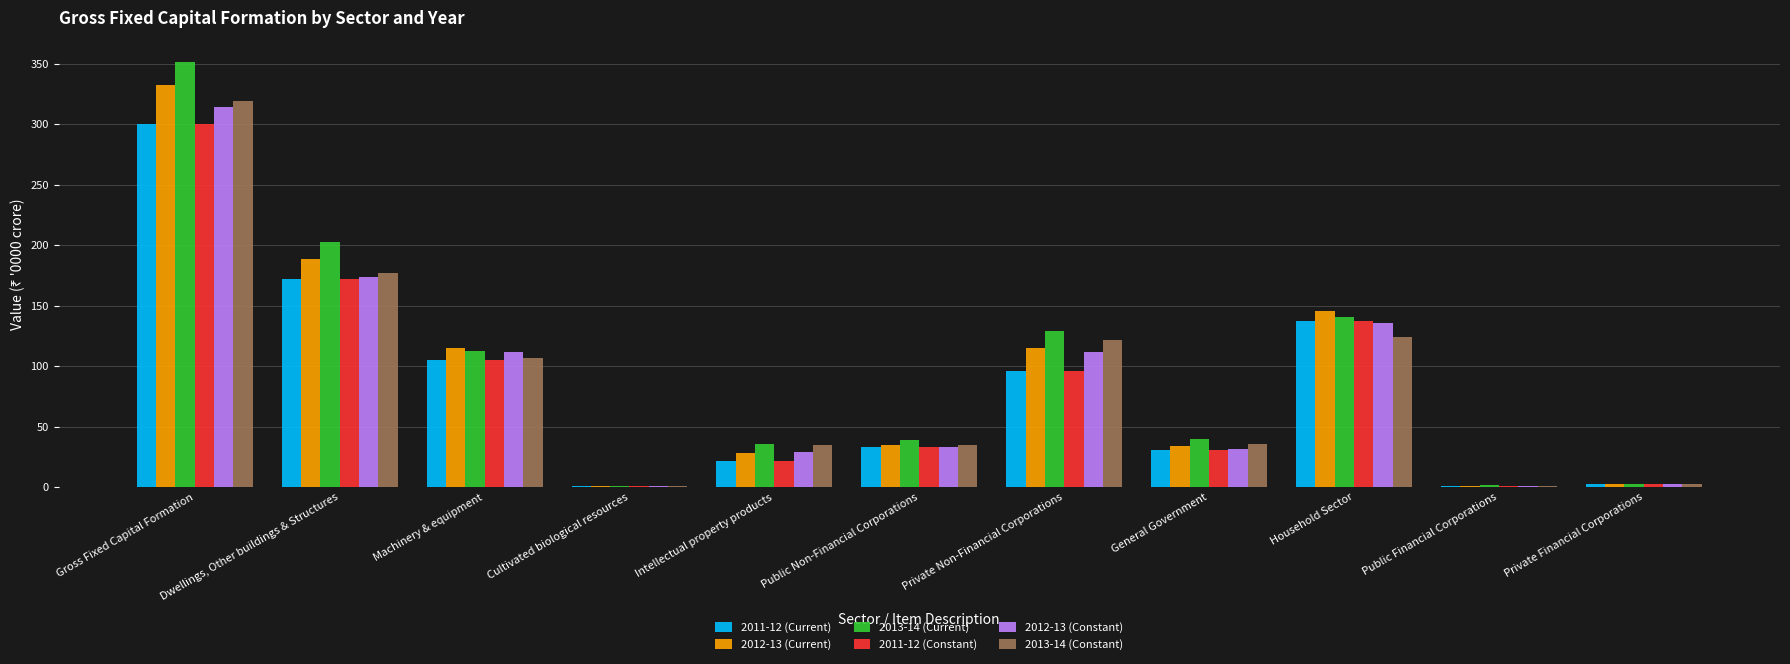

What is the average value of the 2011-12 (Constant) series?

81.8